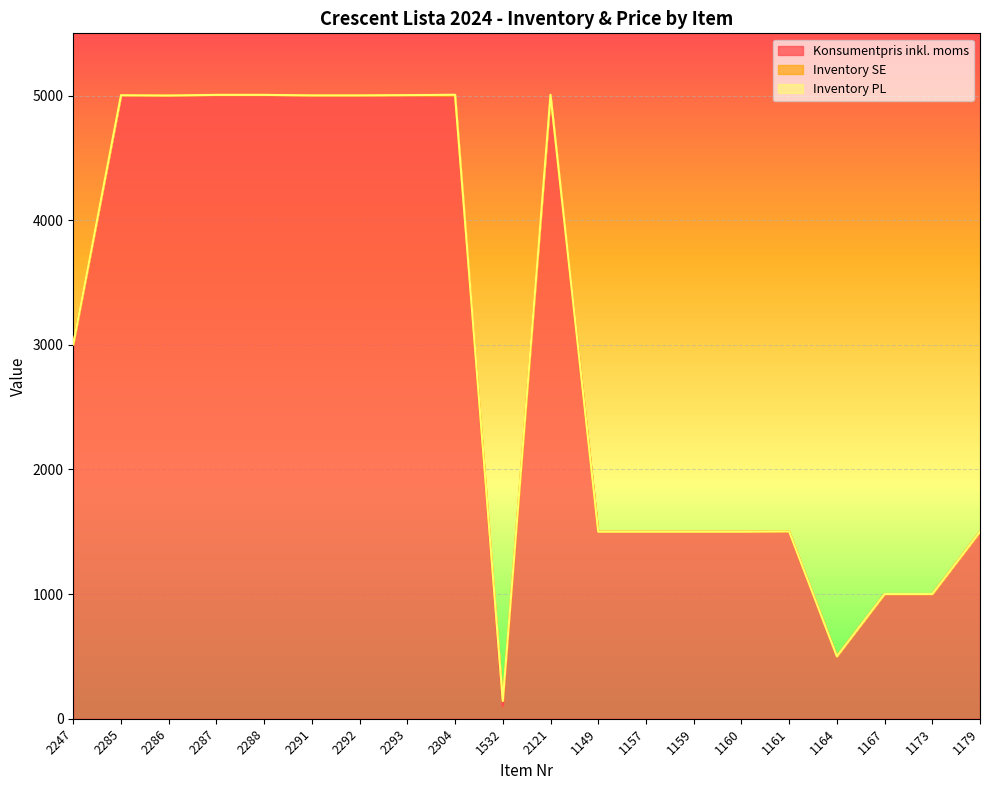

True or false: Konsumentpris inkl. moms and Inventory SE cross at least once.

False